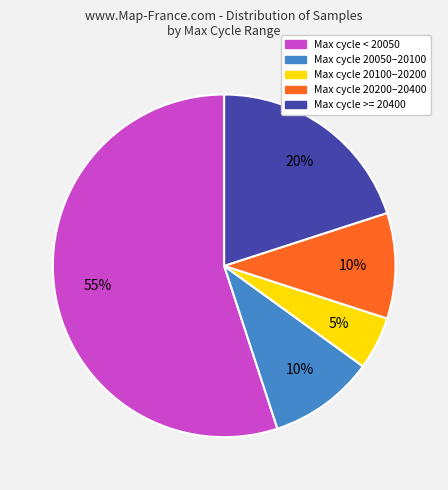

Does any single category account for the majority?

Yes